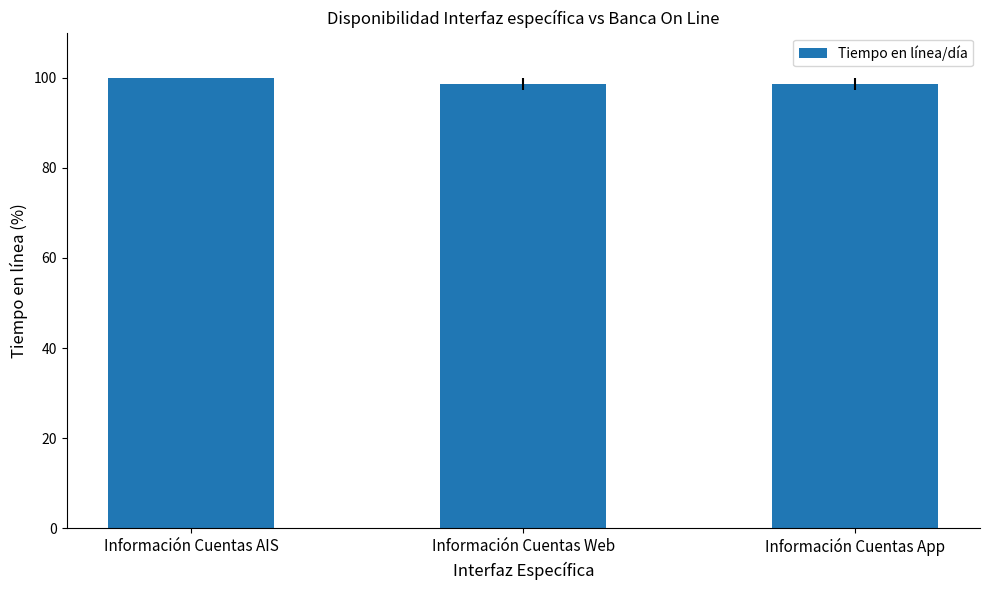

What is the ratio of the value at Información Cuentas Web to the value at Información Cuentas App?

1.0